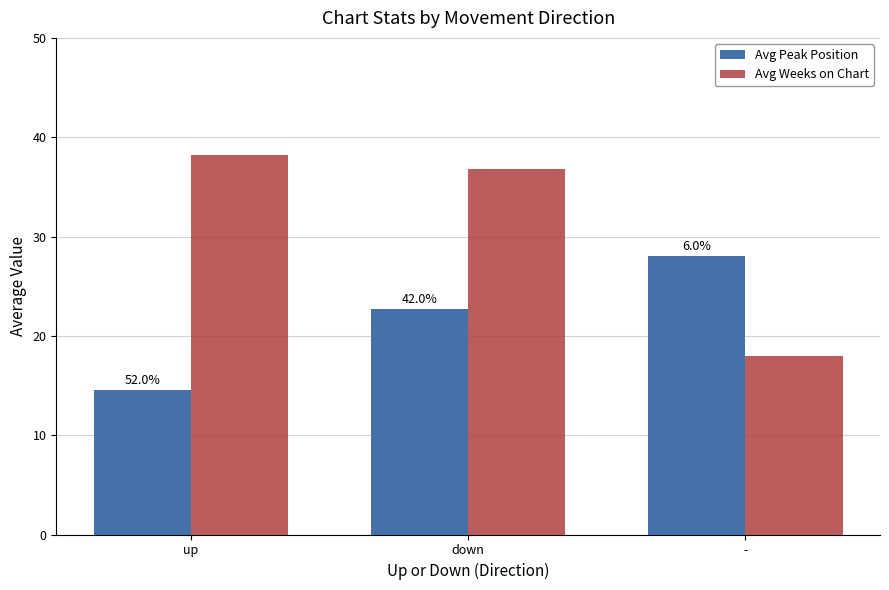

What are all the series names shown in the legend?

Avg Peak Position, Avg Weeks on Chart